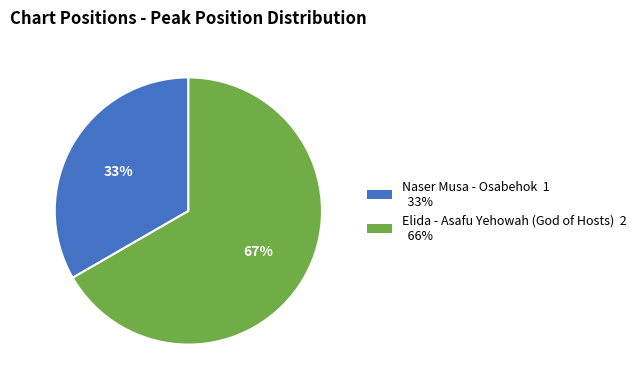

Is there any slice that represents more than half of the pie?

Yes